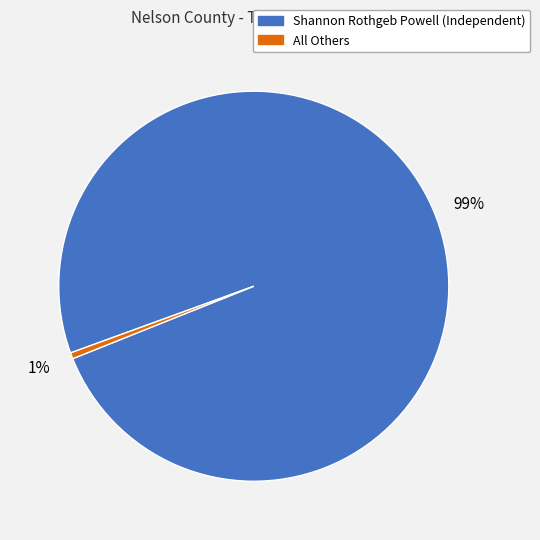

Which slice is the smallest?

All Others